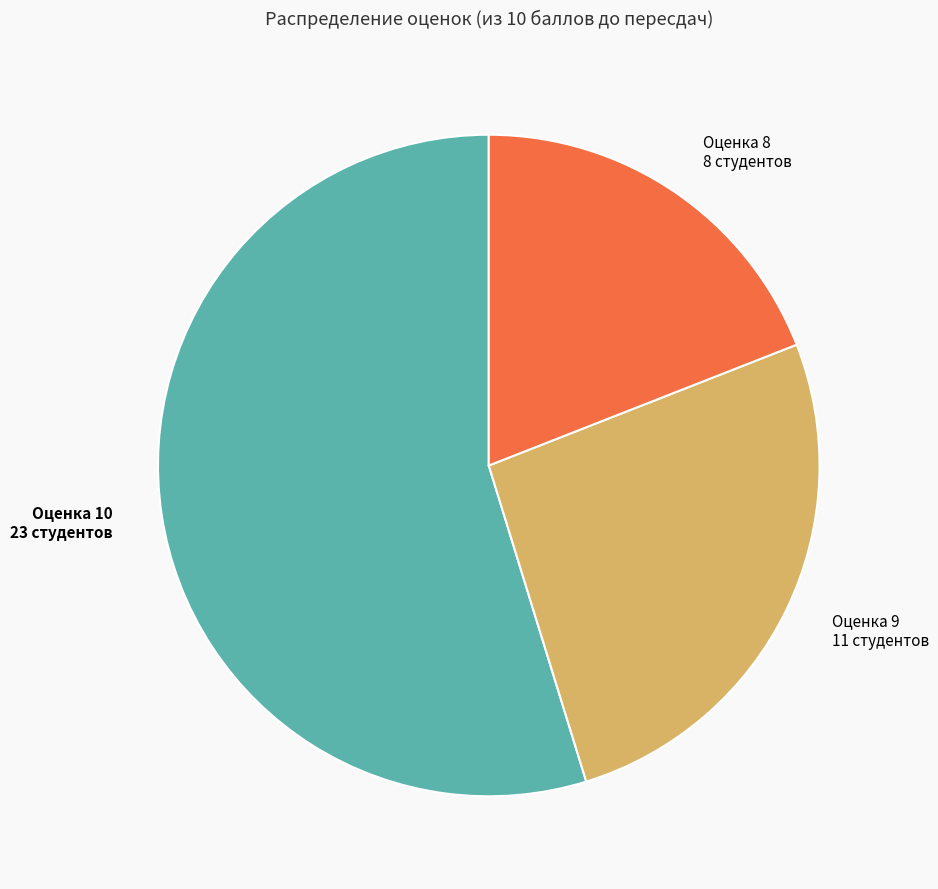

Combined, do Оценка 9 and Оценка 10 account for over 50%?

Yes